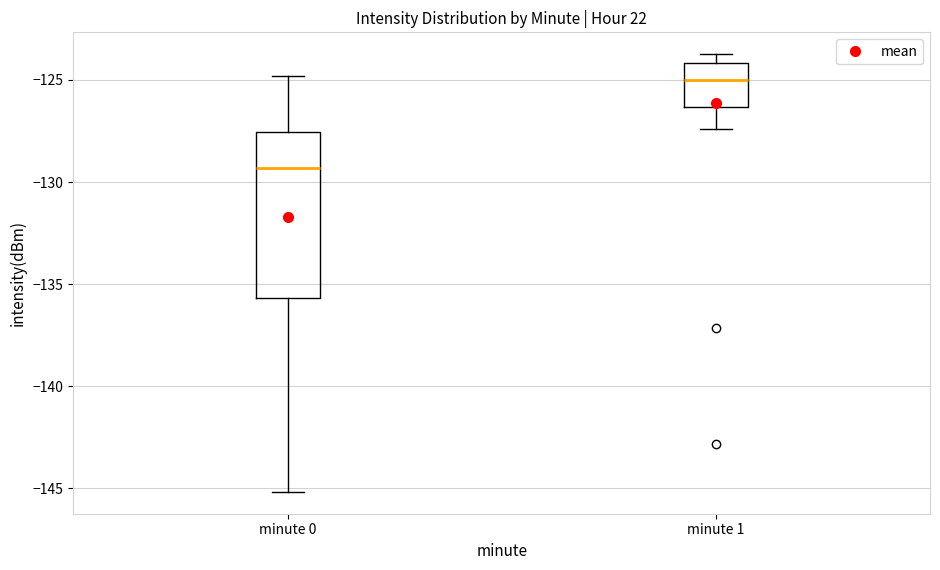

Reading left to right, transcribe this box plot: for each box, give where its median line is, the range the box spans, and where its two whiskers end, as read against the y-axis. The values are not printed on the chart, so give them approximately, as read against the axis.

minute 0: median -129.5, box -135.5 to -127.5, whiskers -145.0 to -125.0
minute 1: median -125.0, box -126.5 to -124.0, whiskers -127.5 to -123.5